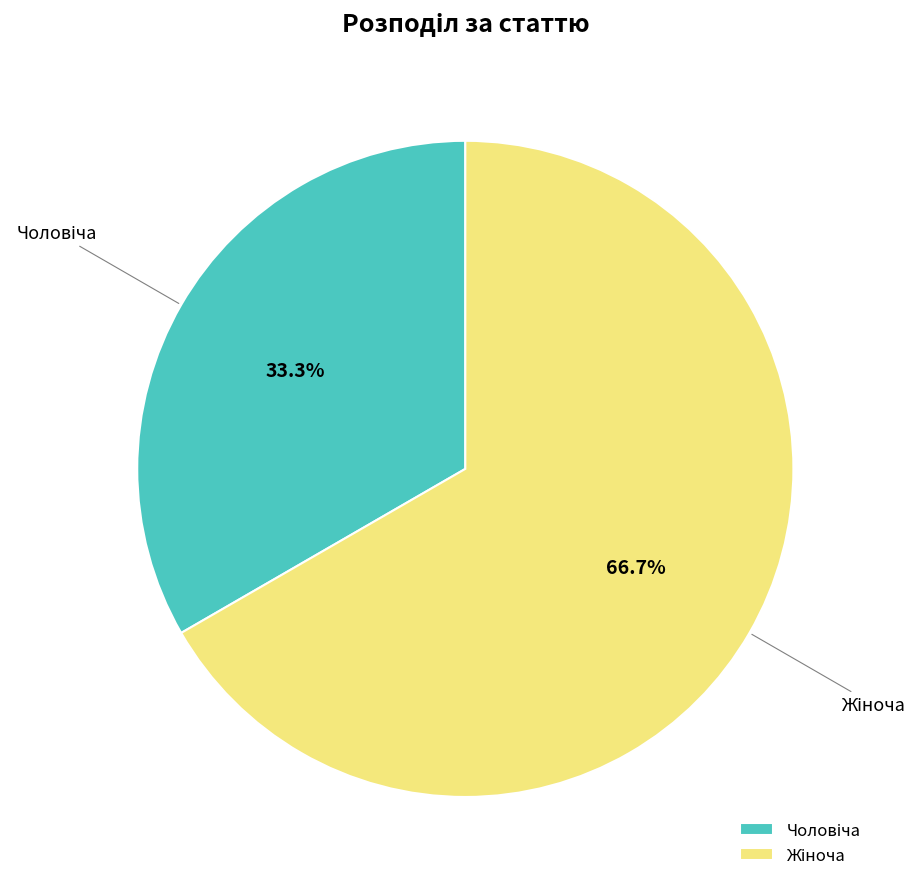

Does any single category account for the majority?

Yes